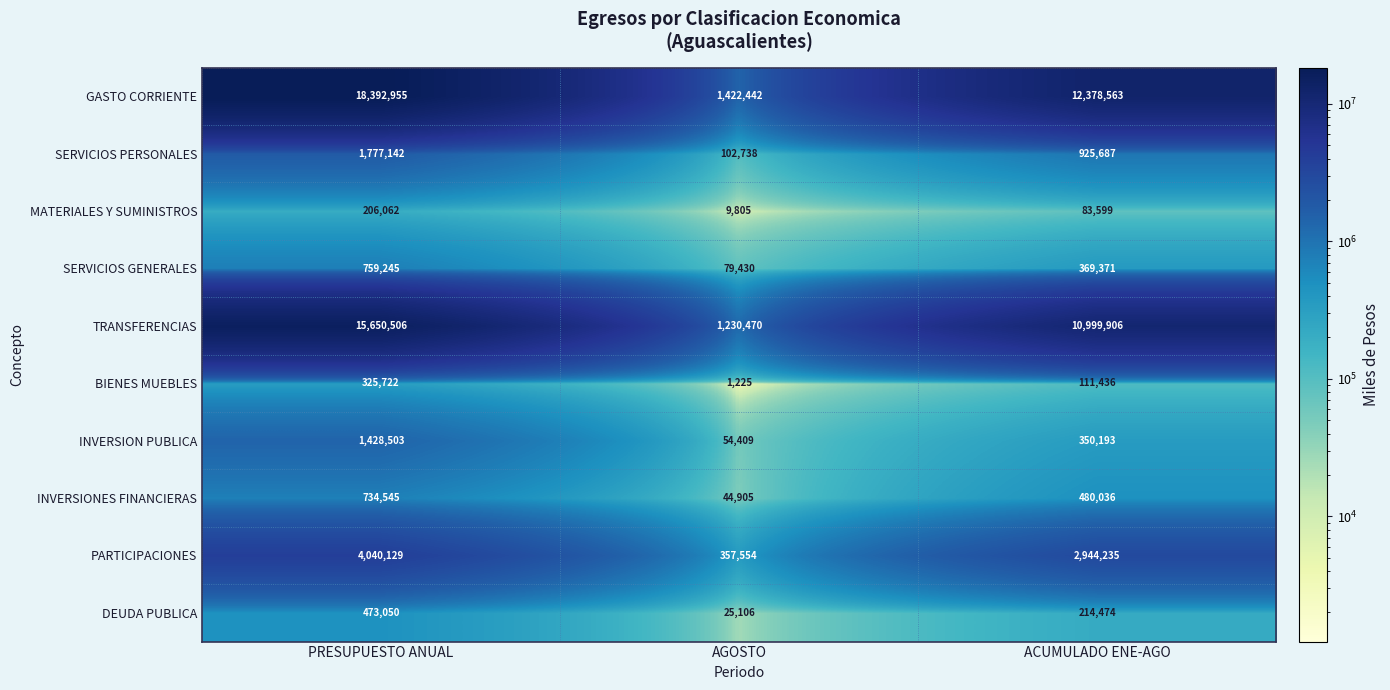

Which category has the lowest value across all series?

AGOSTO